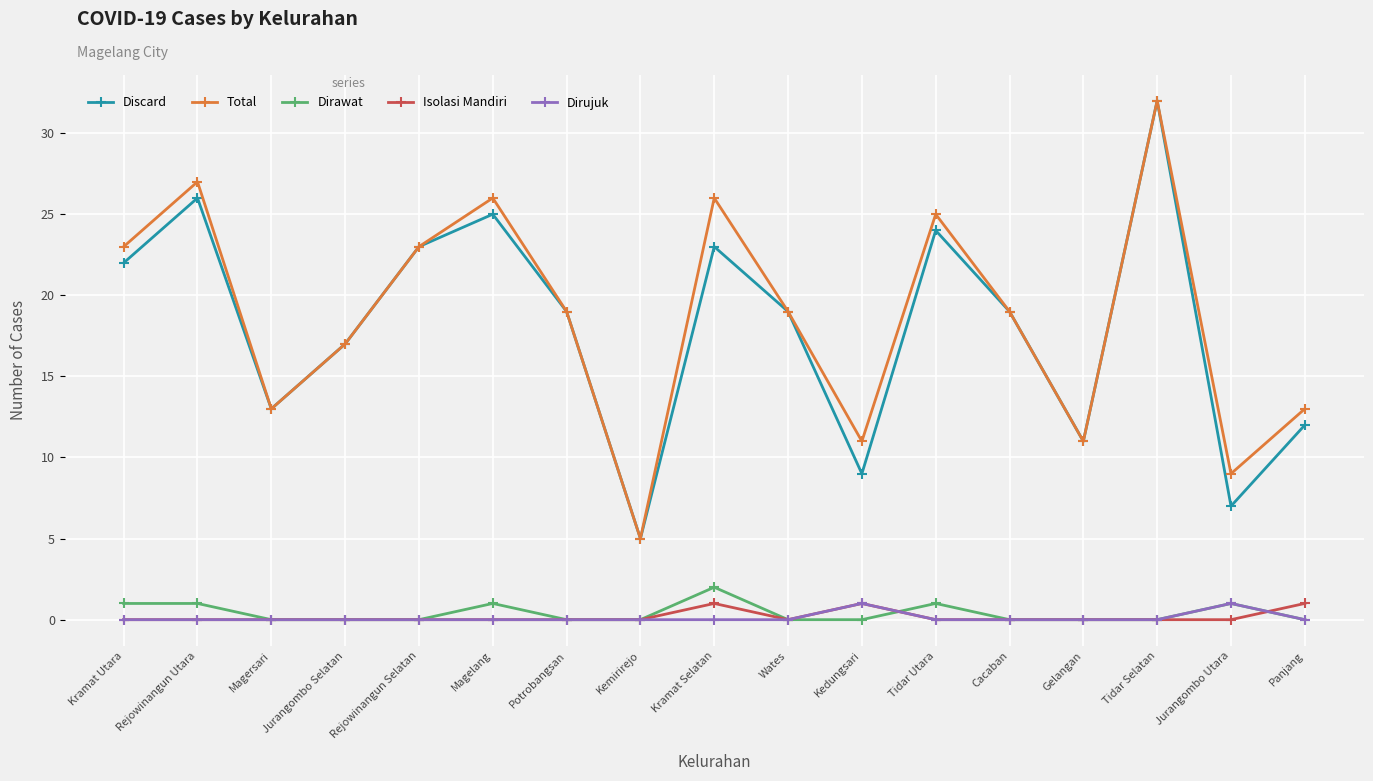

True or false: Isolasi Mandiri and Discard cross at least once.

False